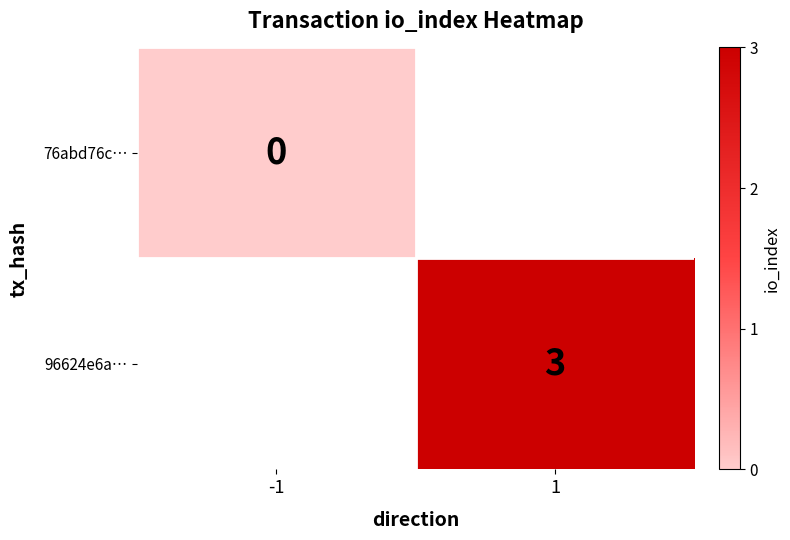

The value of 96624e6a… at 1 is 4. True or false?

False